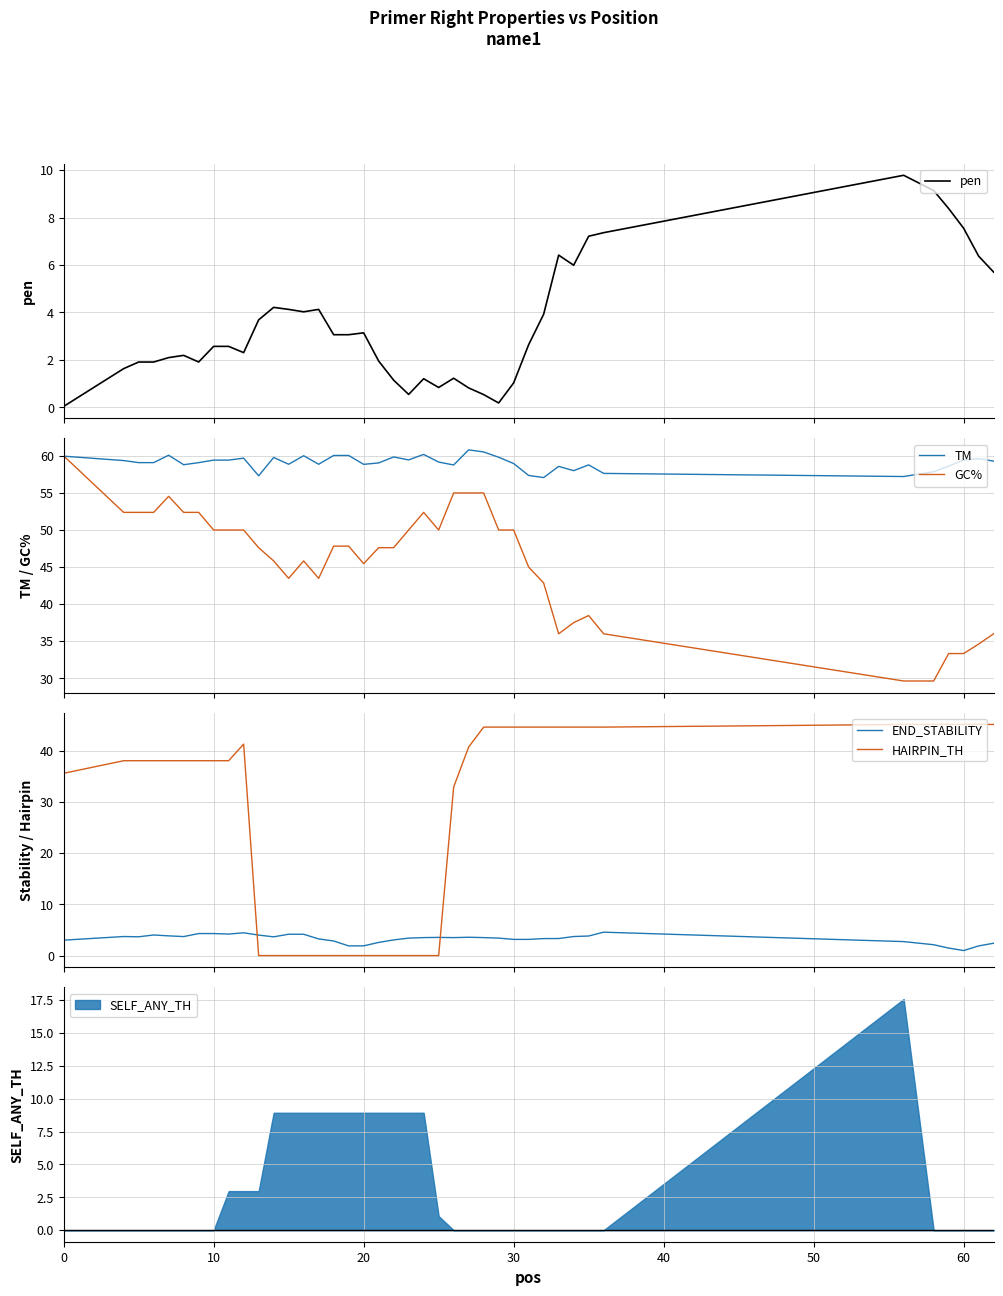

True or false: HAIRPIN_TH and END_STABILITY cross at least once.

True